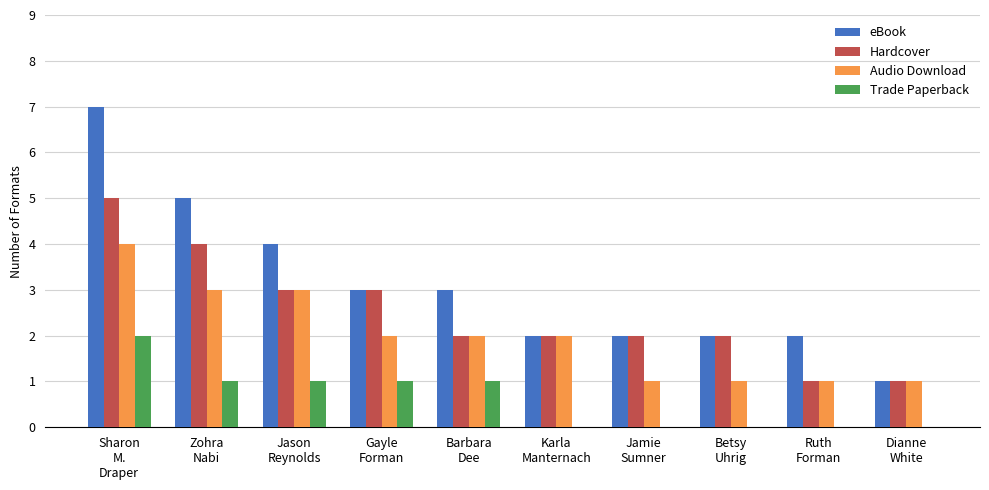

True or false: Audio Download has a value of 1 at Dianne
White.

True